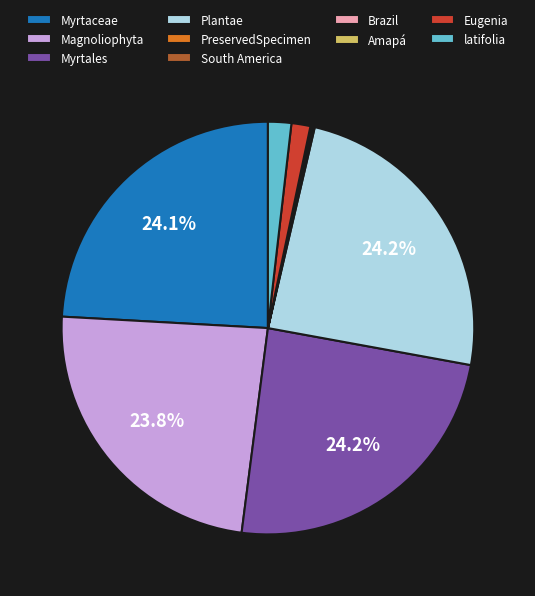

Is Myrtales the majority of the pie?

No